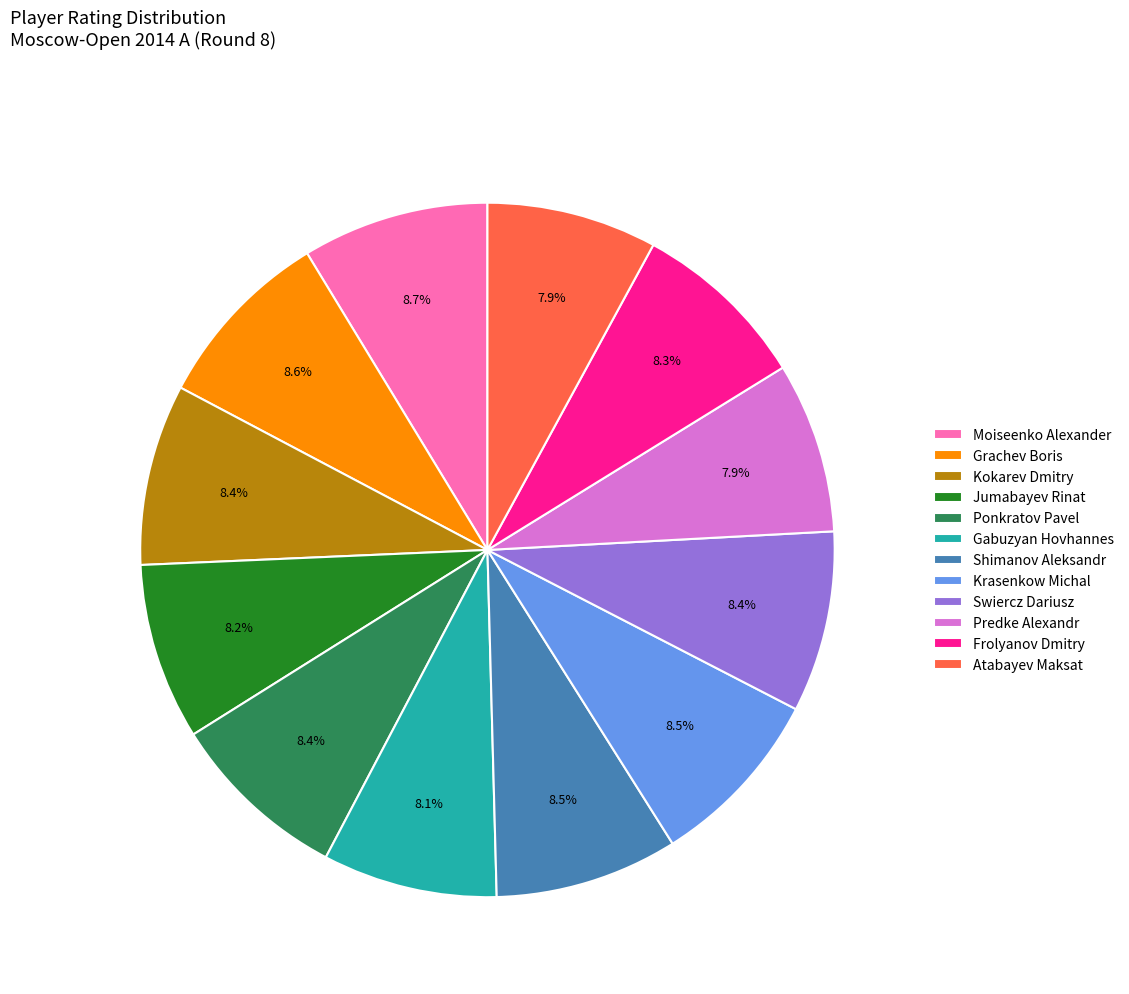

Do Shimanov Aleksandr and Jumabayev Rinat together represent more than half of the pie?

No